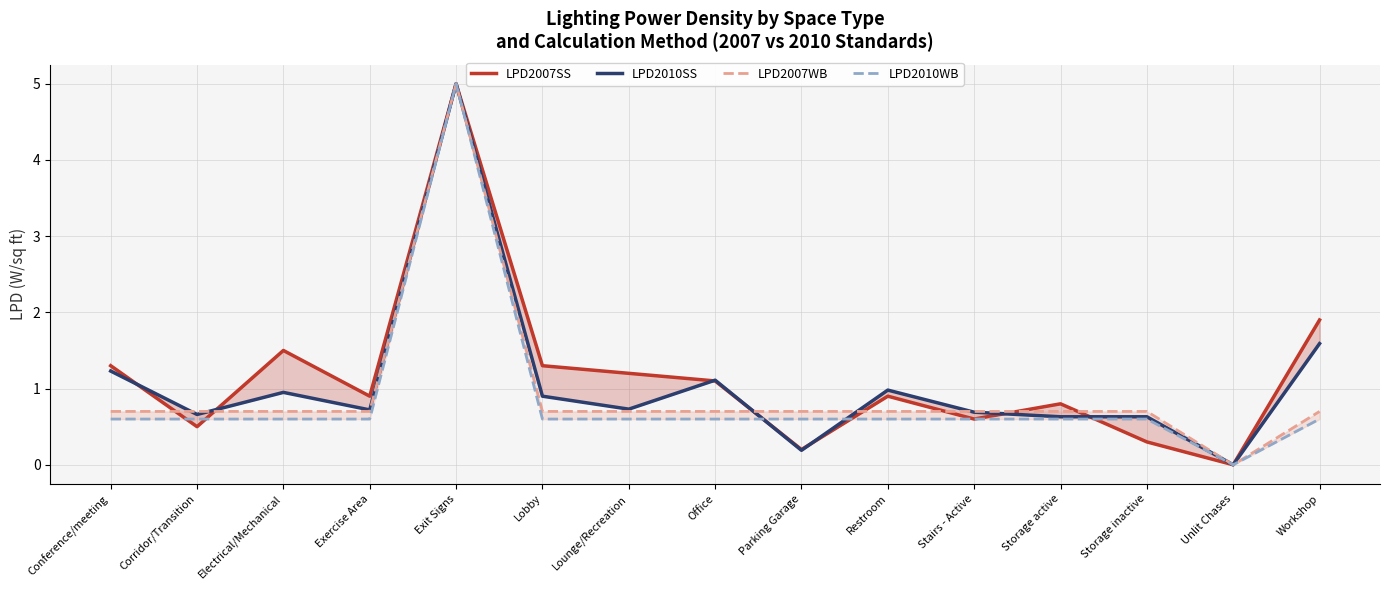

Reading left to right, extract all data points from this chart.

LPD2007SS: 1.3	0.5	1.5	0.9	5.0	1.3	1.2	1.1	0.2	0.9	0.6	0.8	0.3	0.0	1.9
LPD2010SS: 1.2	0.7	0.9	0.7	5.0	0.9	0.7	1.1	0.2	1.0	0.7	0.6	0.6	0.0	1.6
LPD2007WB: 0.7	0.7	0.7	0.7	5.0	0.7	0.7	0.7	0.7	0.7	0.7	0.7	0.7	0.0	0.7
LPD2010WB: 0.6	0.6	0.6	0.6	5.0	0.6	0.6	0.6	0.6	0.6	0.6	0.6	0.6	0.0	0.6